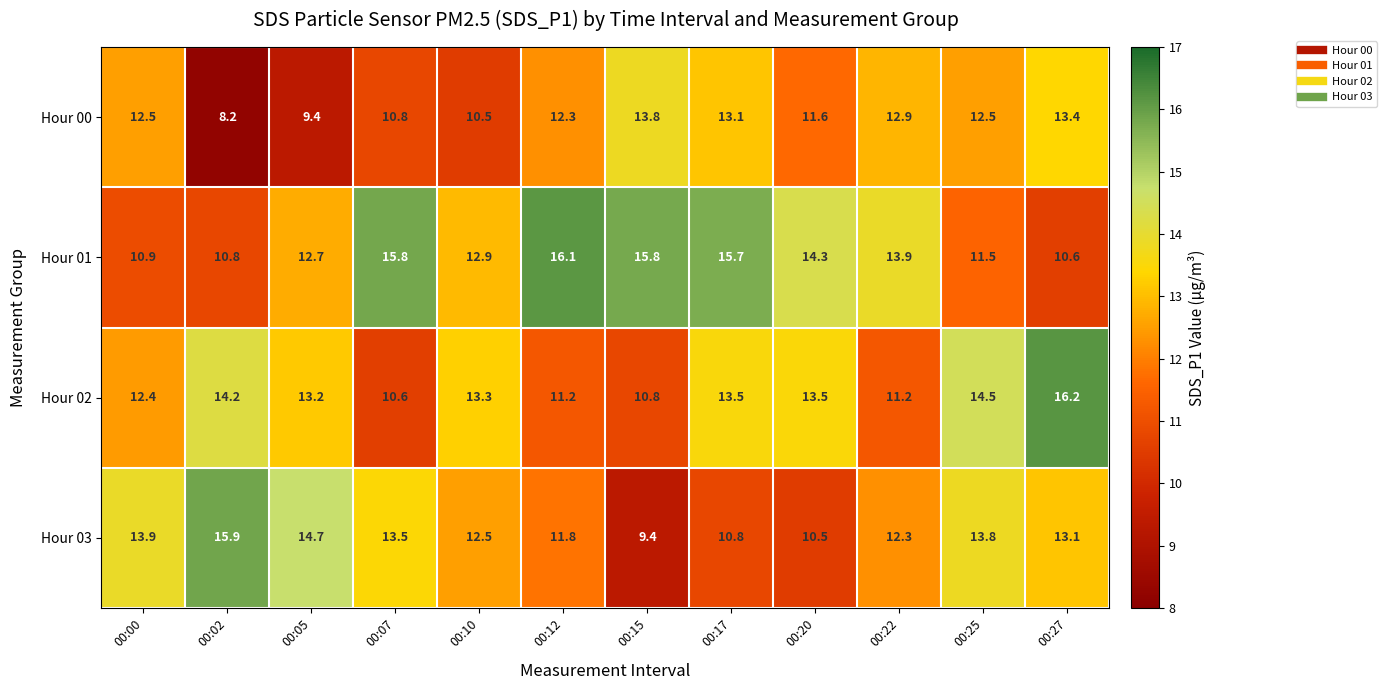

At which label is Hour 02 closest to 13?

00:05